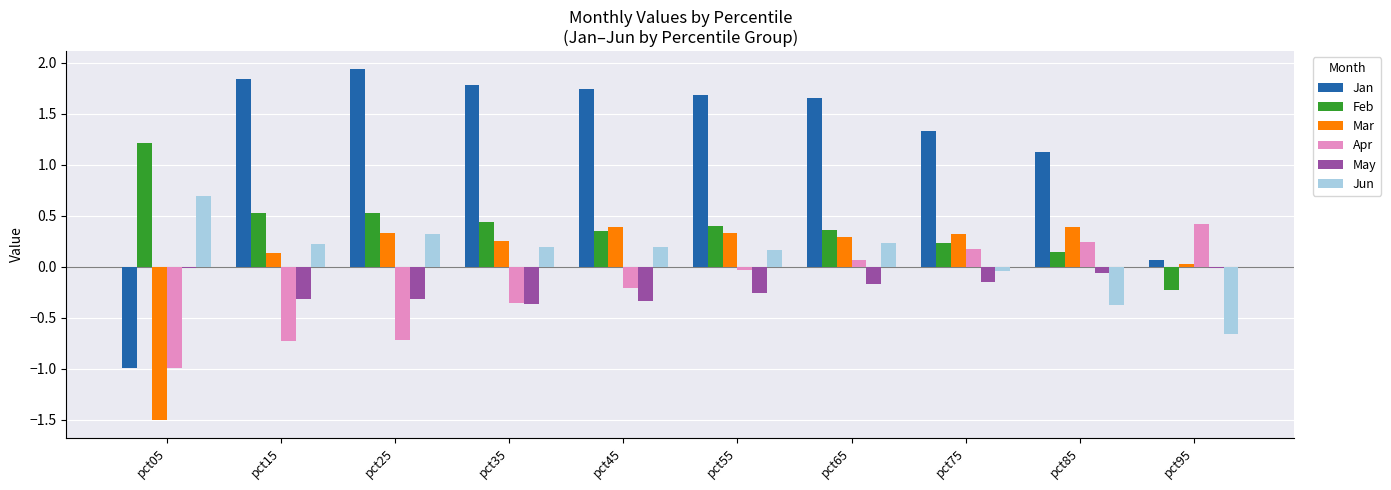

What is the sum of all Jun values?

1.0